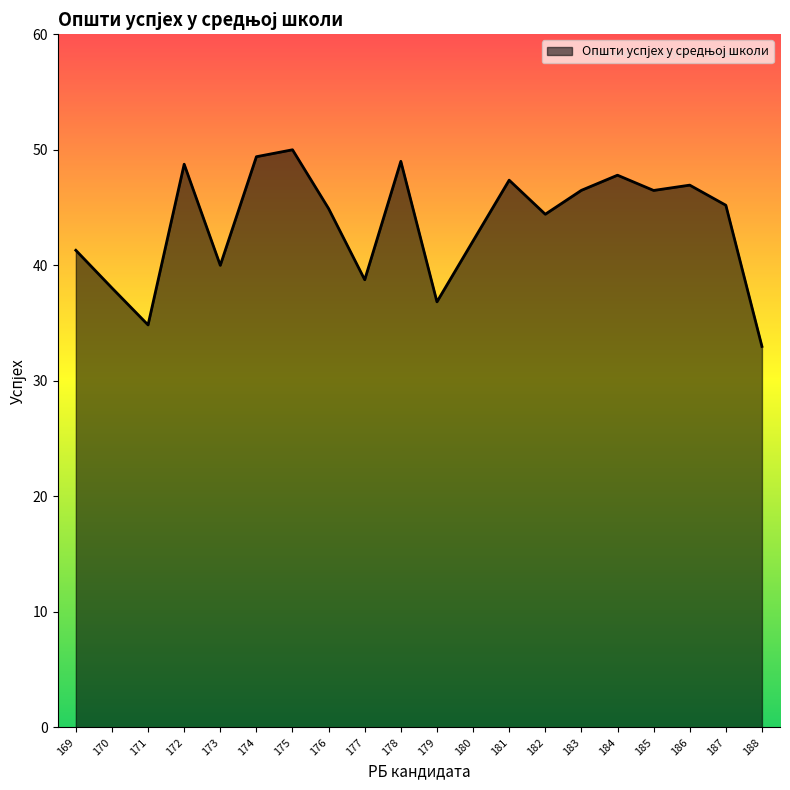

What is the change in value from 182 to 187?

+0.8